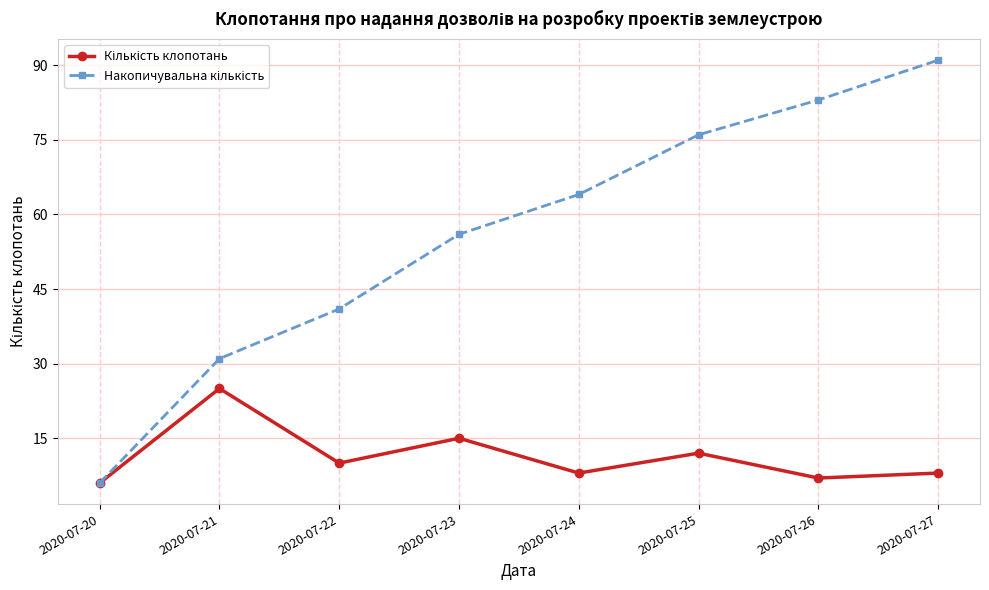

What is the total value across all series at 2020-07-27?

99